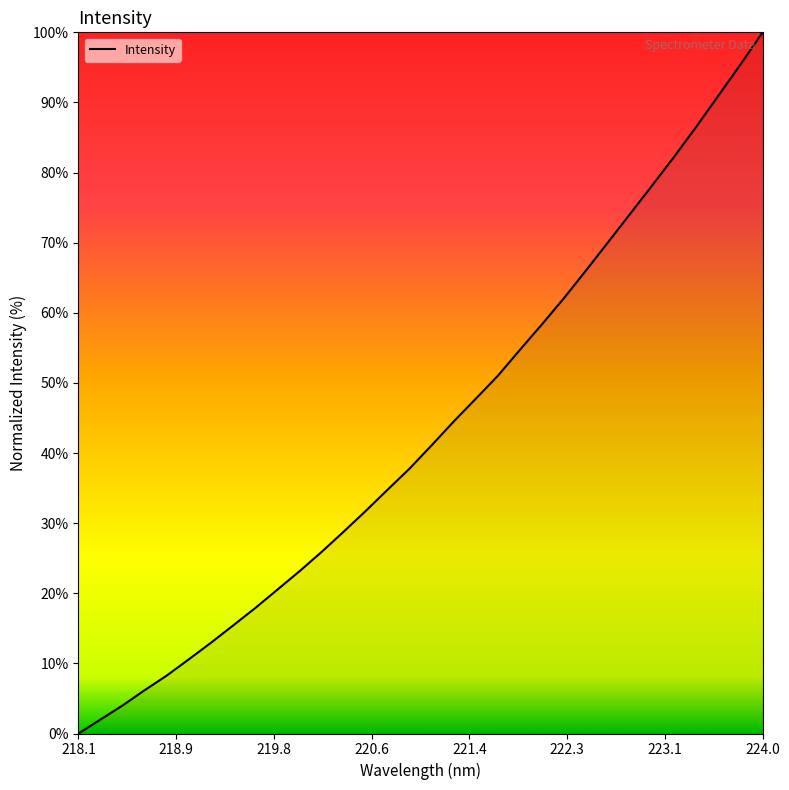

What is the difference between the maximum and minimum values?

100.0